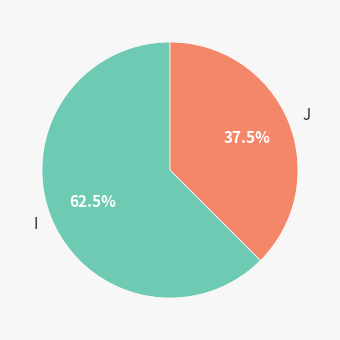

Approximately how many times larger is the value at J compared to I?

0.6